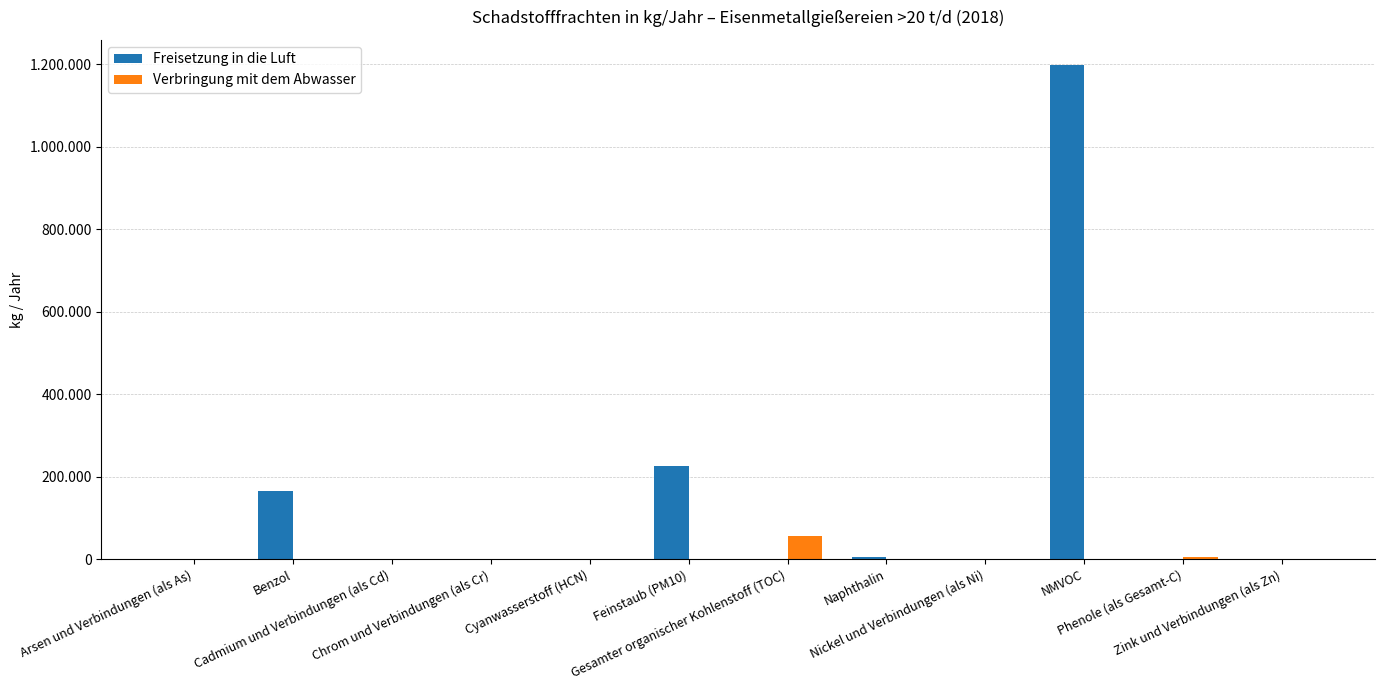

What is the sum of the Freisetzung in die Luft values at Chrom und Verbindungen (als Cr) and NMVOC?

1199513